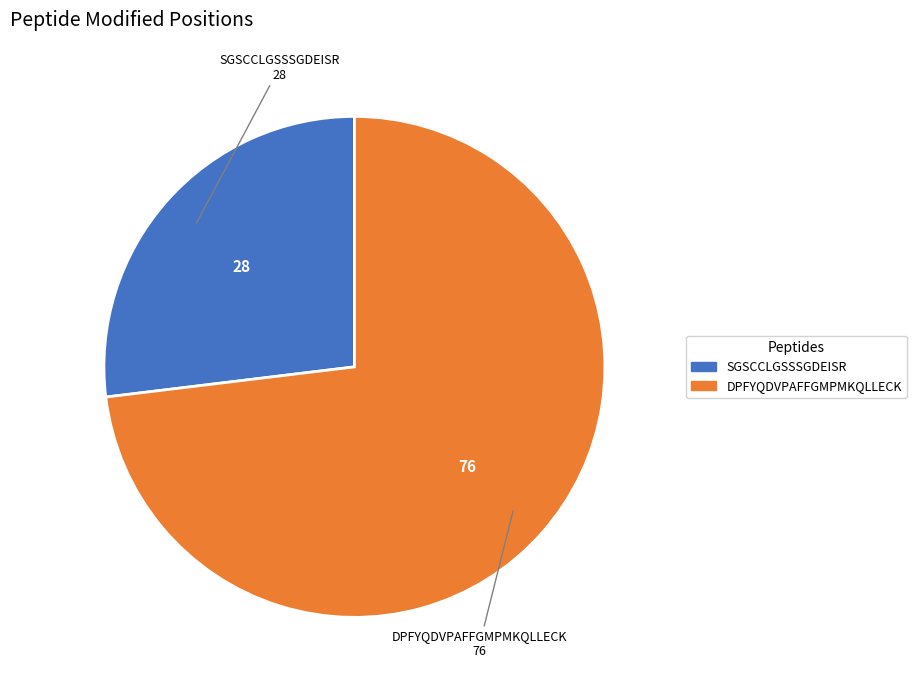

True or false: SGSCCLGSSSGDEISR accounts for 27% of the total.

True